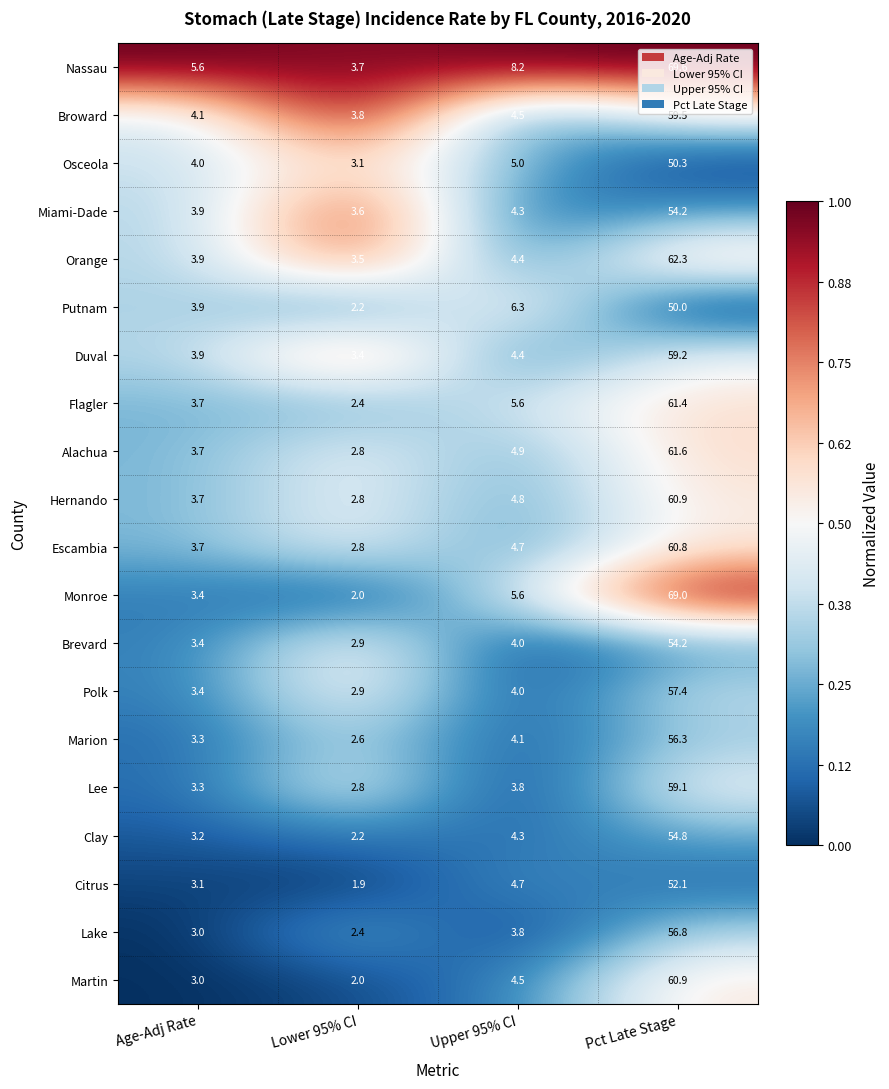

The Lee series shows 2.6 at Upper 95% CI. True or false?

False